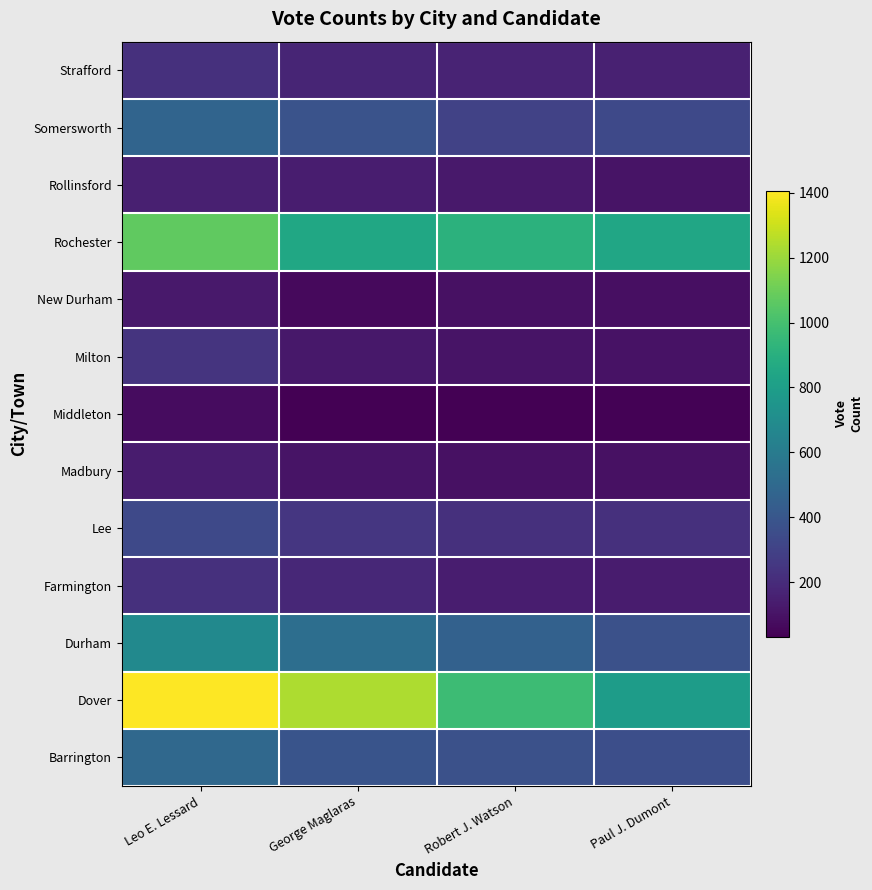

At how many categories does at least one series exceed 938?

3